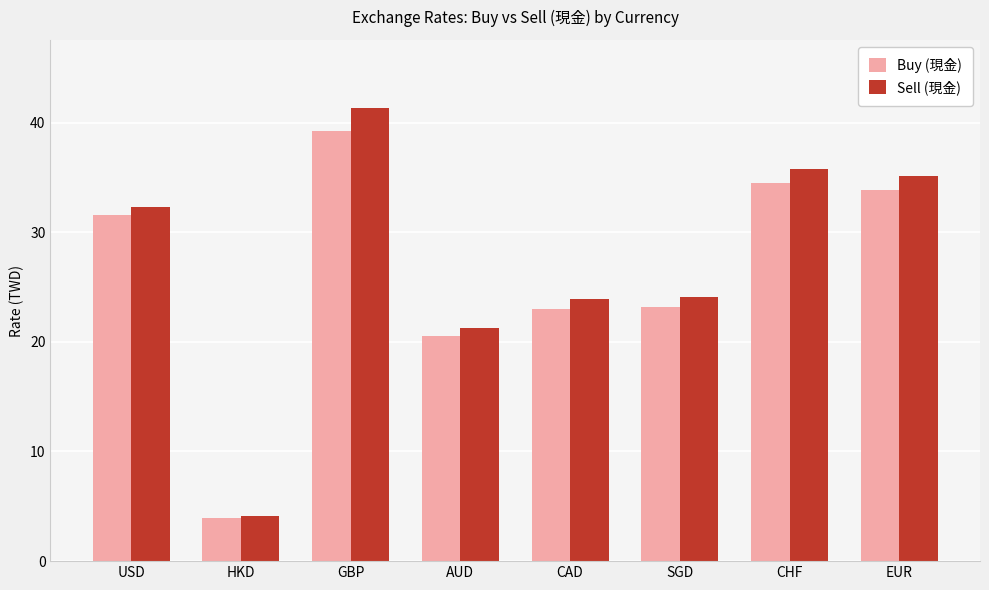

What position from the right is HKD?

7